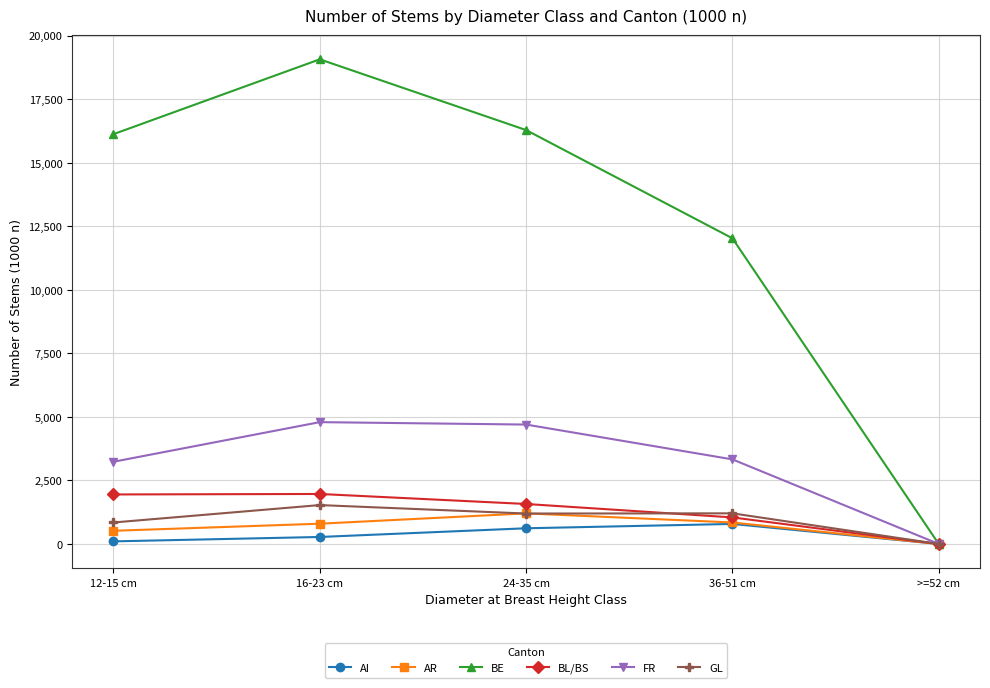

What is the difference between the maximum and minimum values in the BE series?

19068